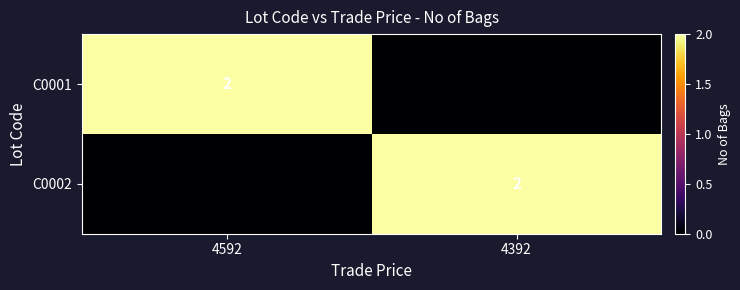

The value of C0002 at 4392 is 2. True or false?

True